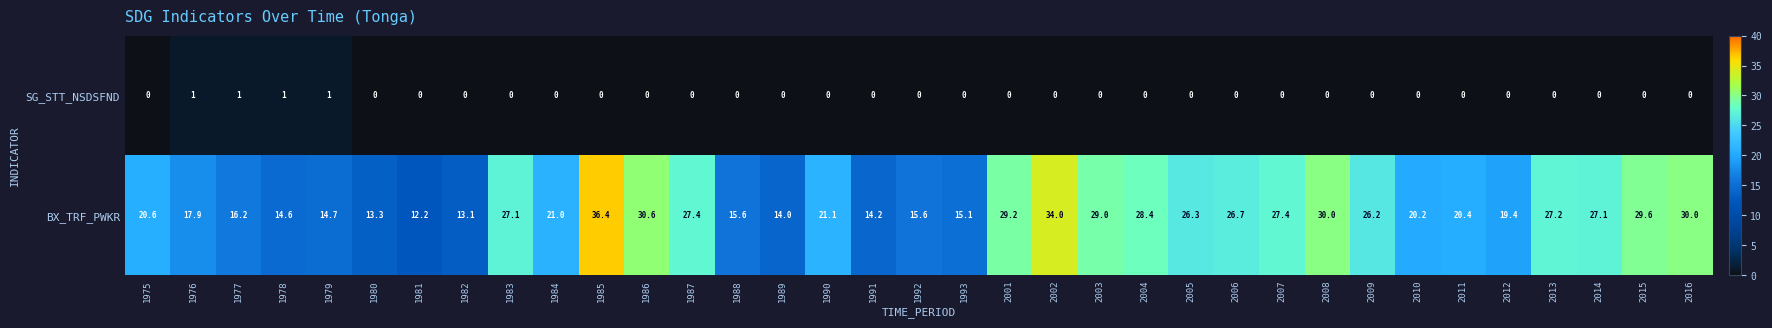

How many SG_STT_NSDSFND values are between 0 and 1?

35